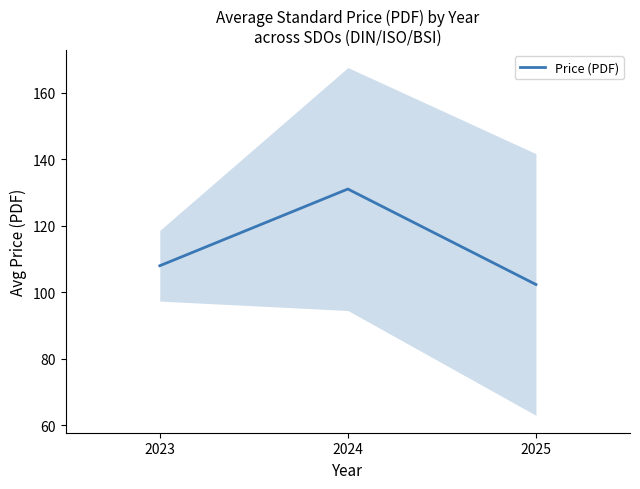

What value does the data have at 2024?

131.1